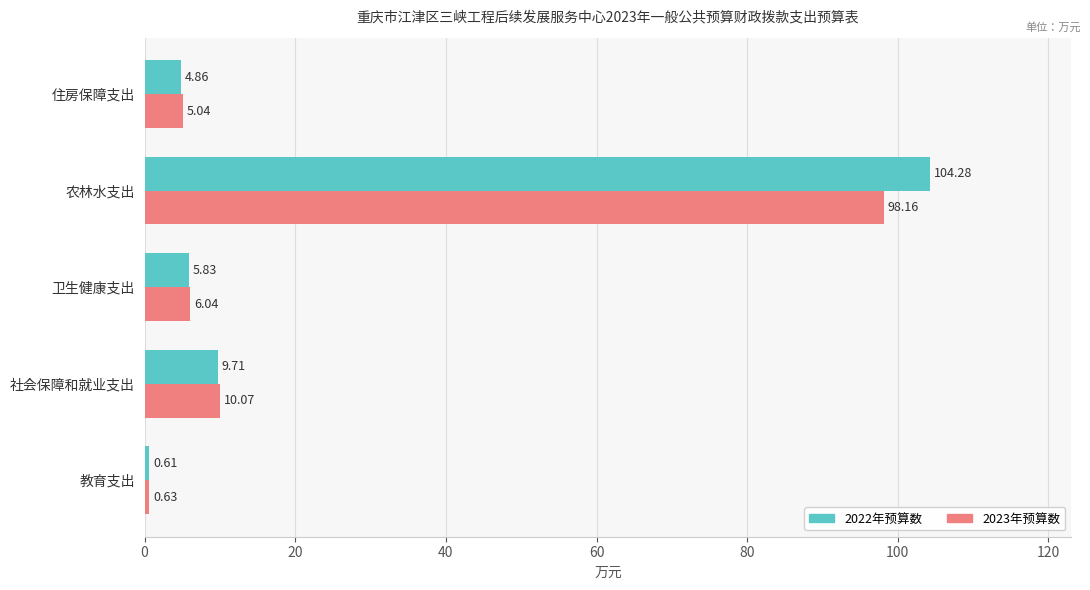

At which label is 2023年预算数 closest to 49?

社会保障和就业支出